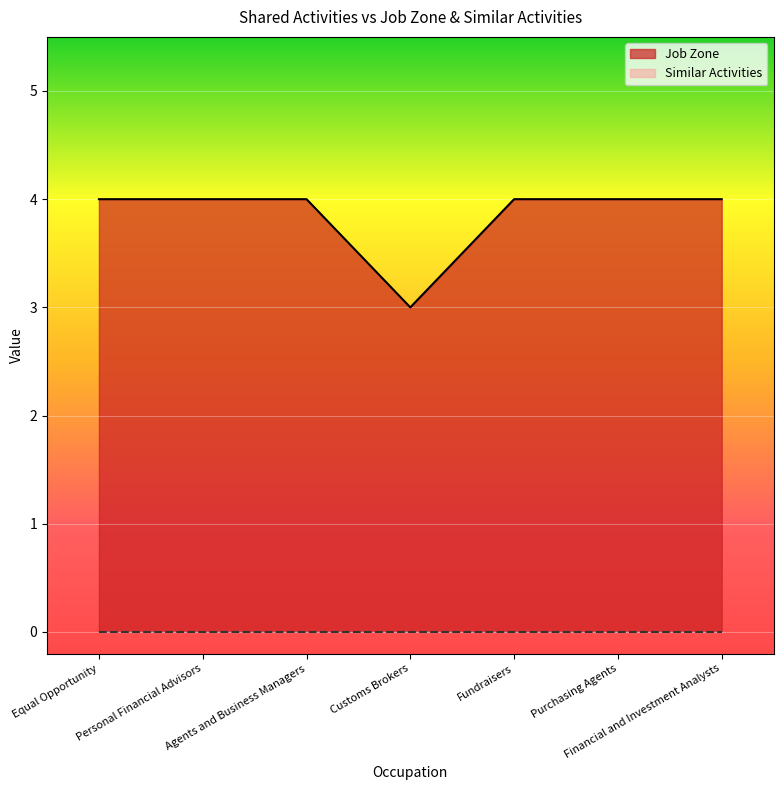

At which category does the data reach its first local valley?

Customs Brokers